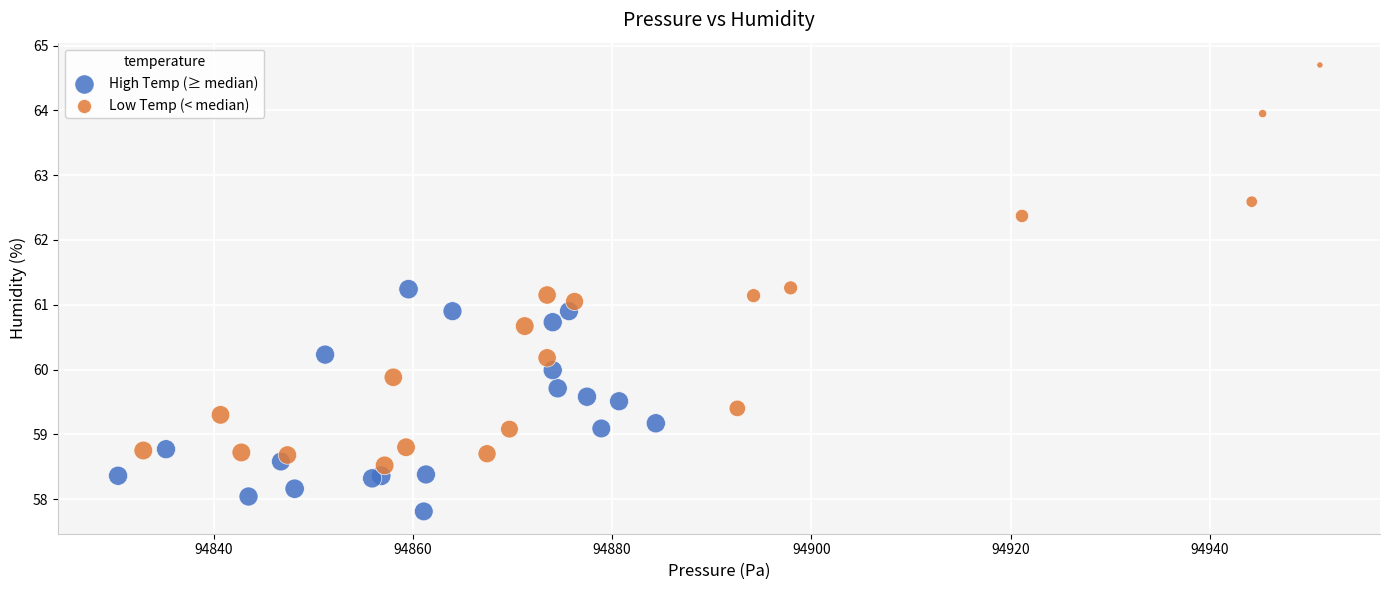

Which series reaches the minimum Y coordinate?

High Temp (≥ median)